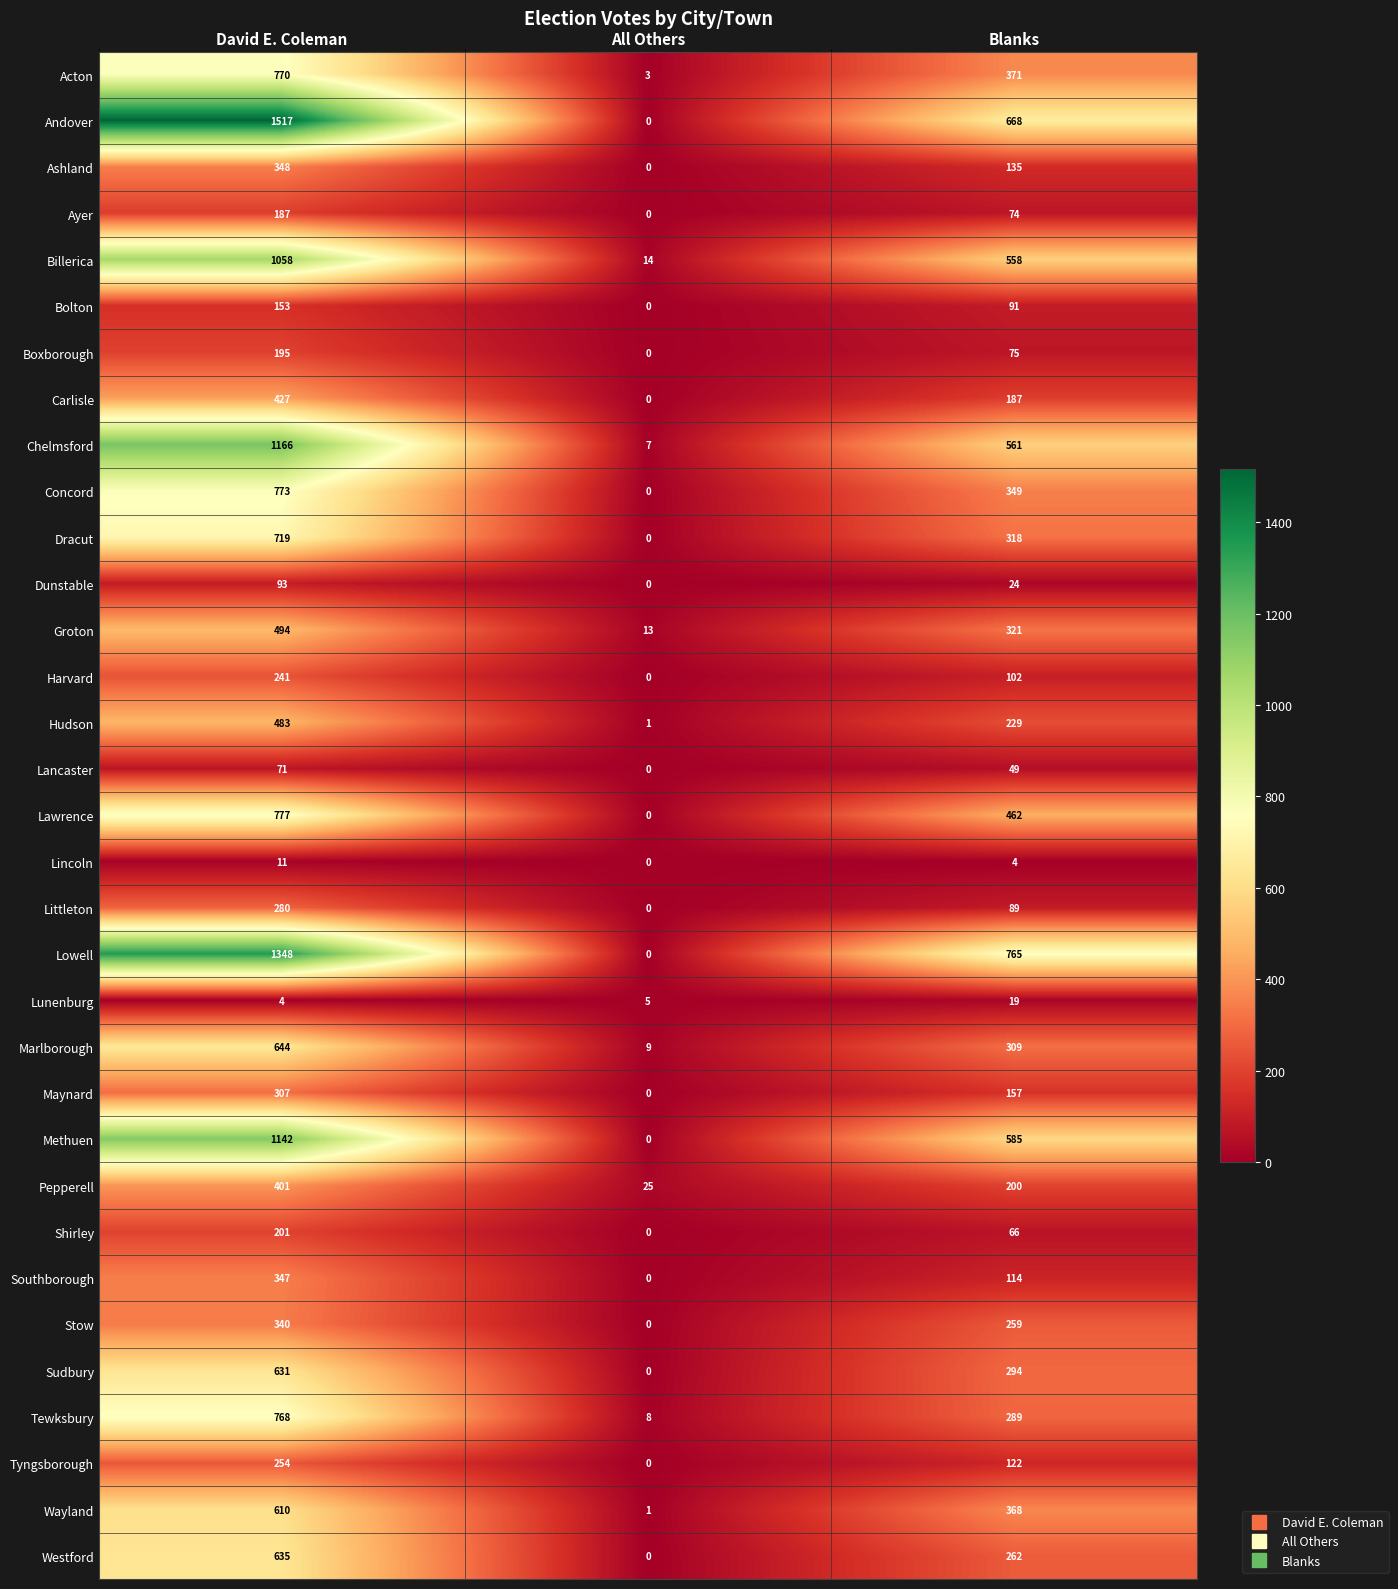

How many data points does each series have?

3